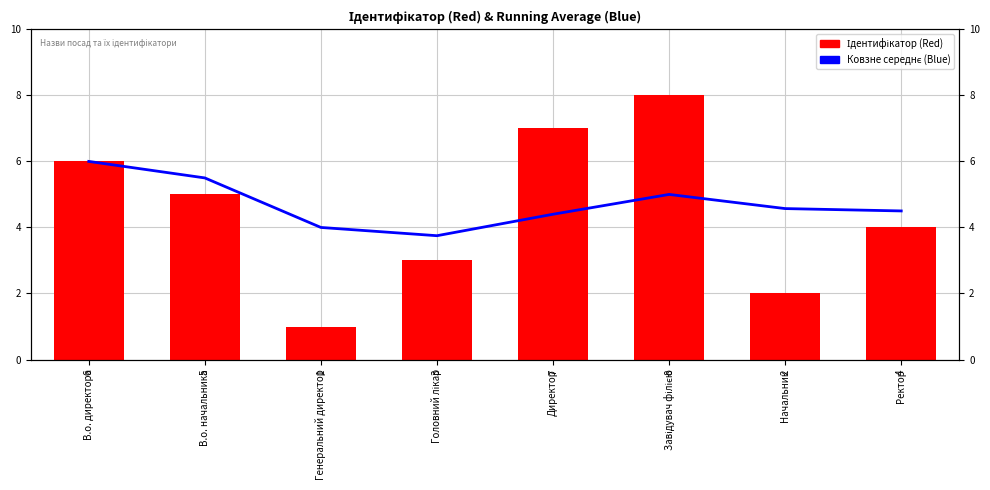

True or false: Ідентифікатор has a value of 8.0 at Завідувач філією.

True